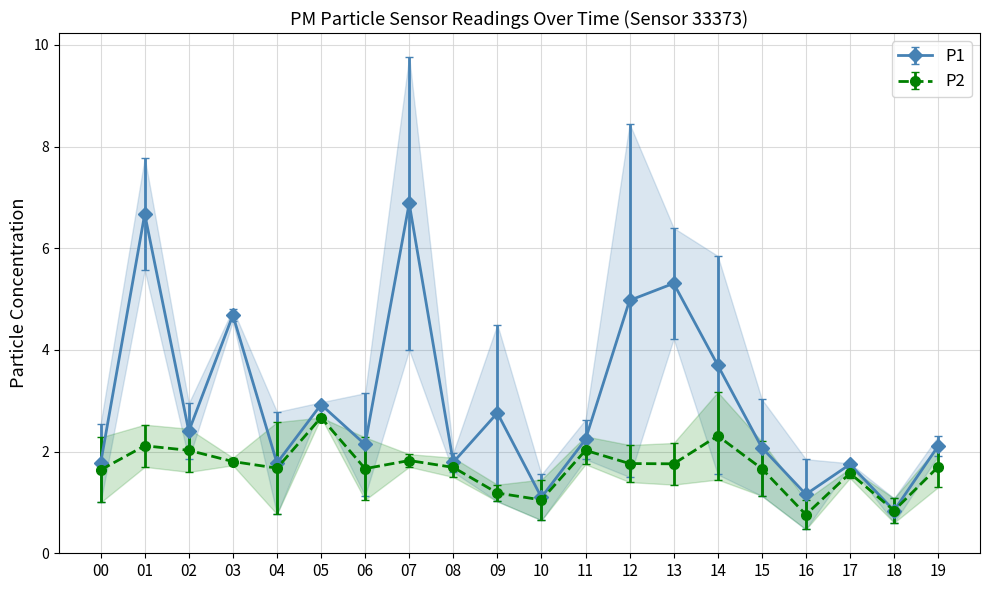

What is the value of the P2 point at the 8th from the left?

1.8